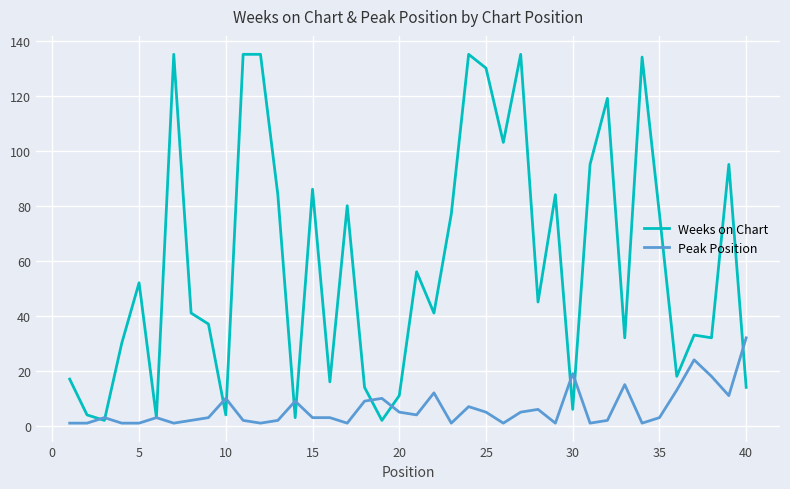

Which series has the widest spread of values?

Weeks on Chart